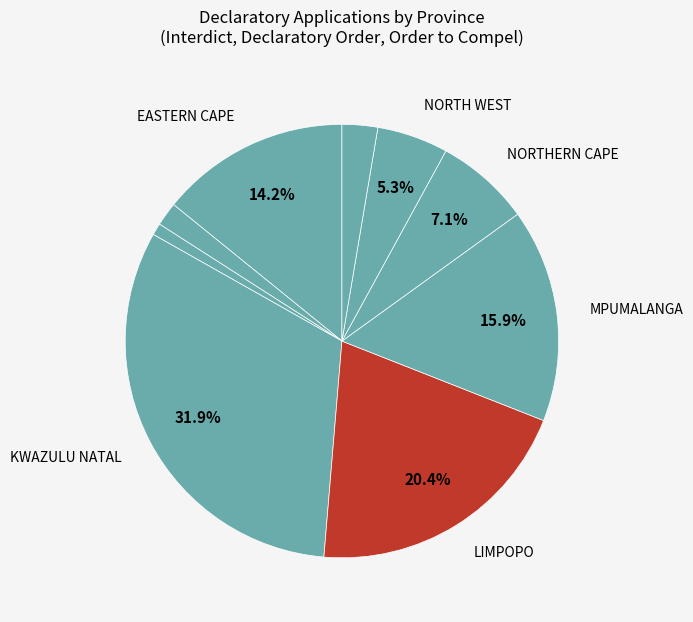

To the nearest percent, what is the difference between the largest and smallest slice percentages?

31%